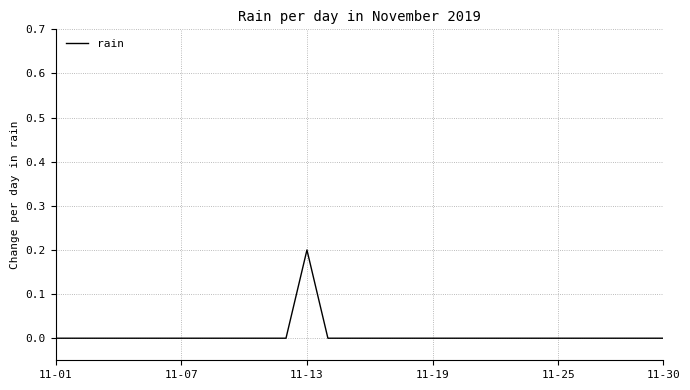

Count the values in the range 0 to 1.

30